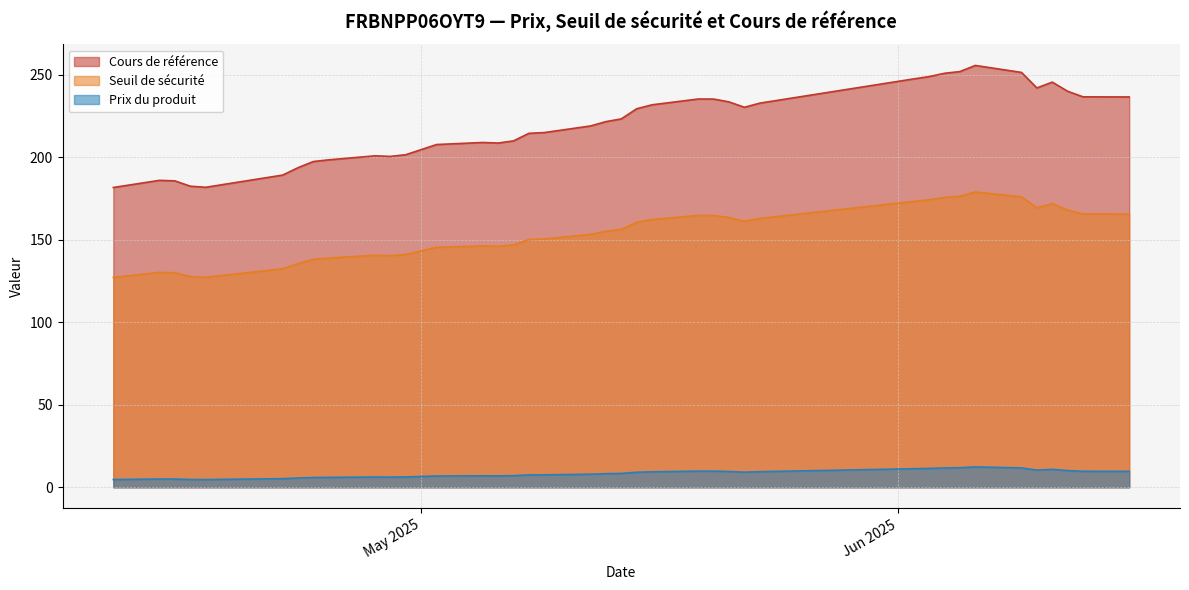

True or false: Prix du produit has a value of 12.1 at 2025-05-05.

False